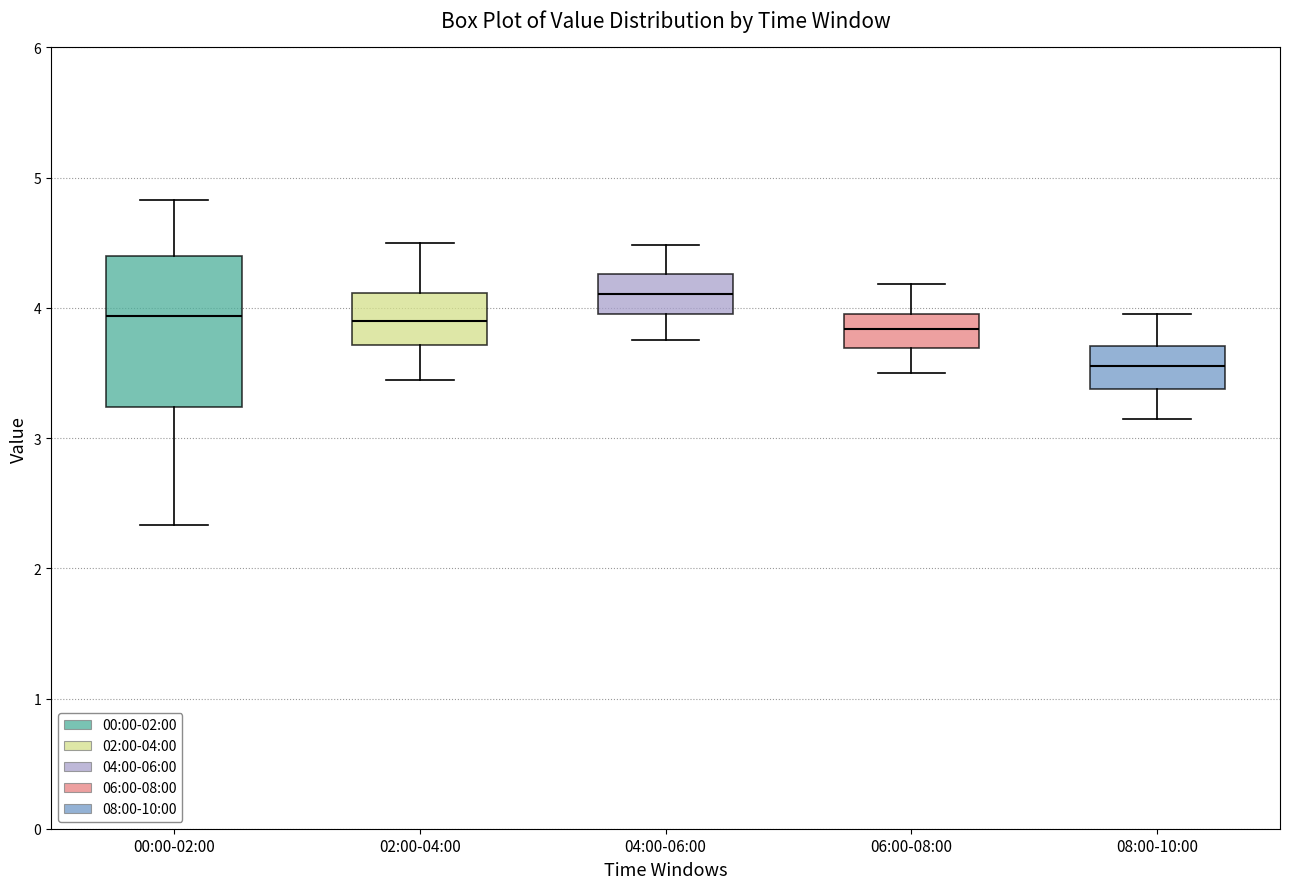

Which box has the highest median line?

04:00-06:00